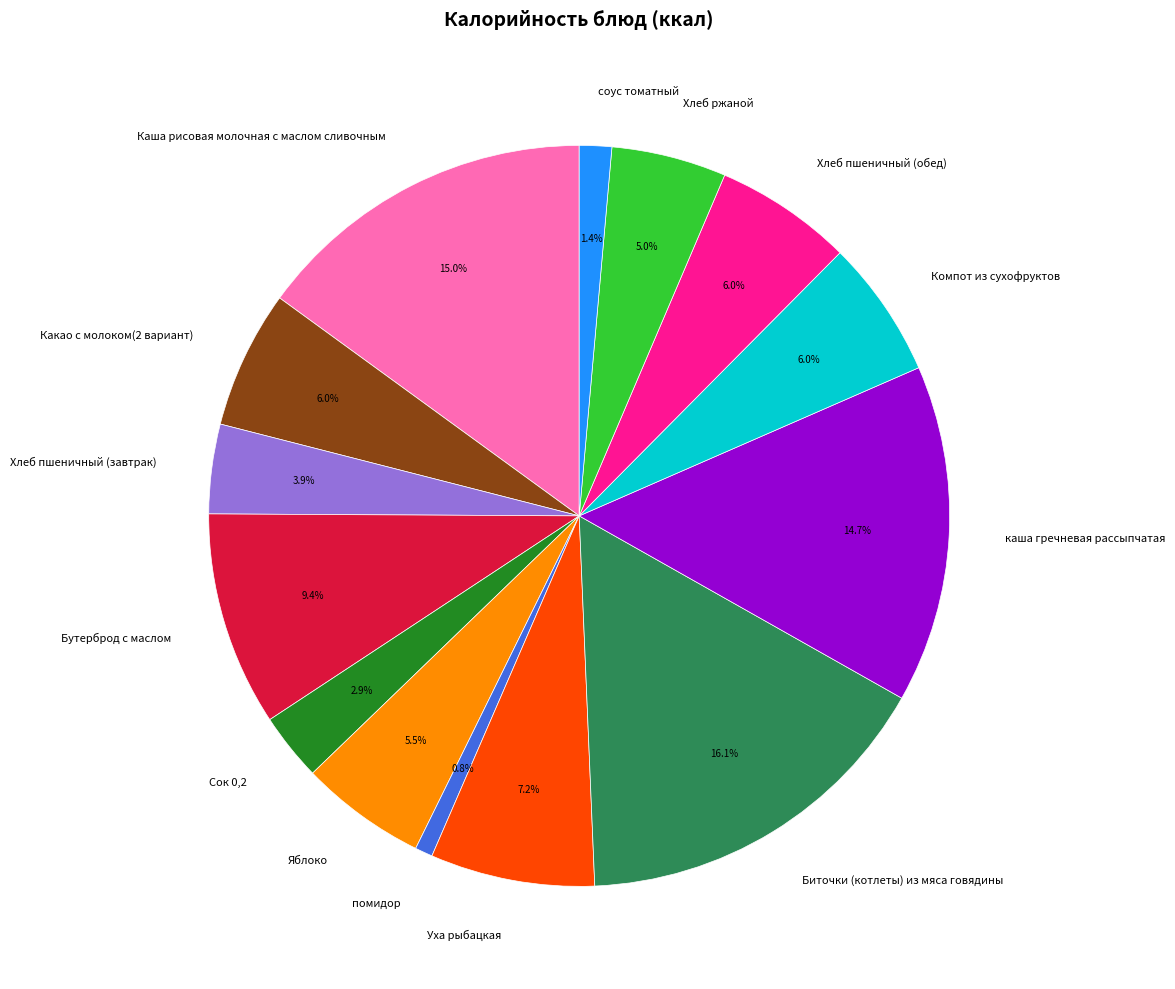

Is there a majority slice in this chart?

No